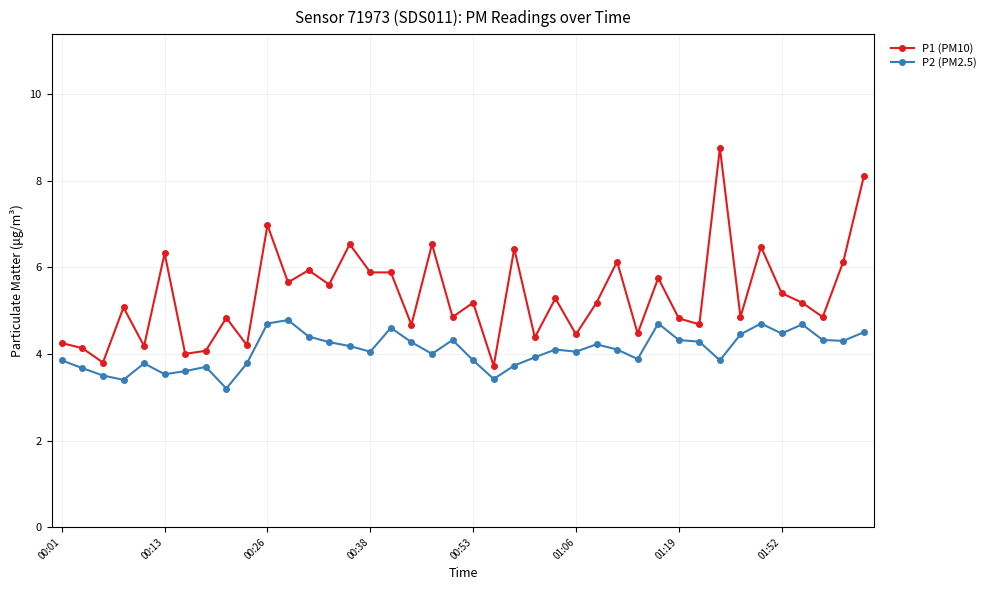

List the series in order of their overall mean, highest first.

P1 (PM10), P2 (PM2.5)